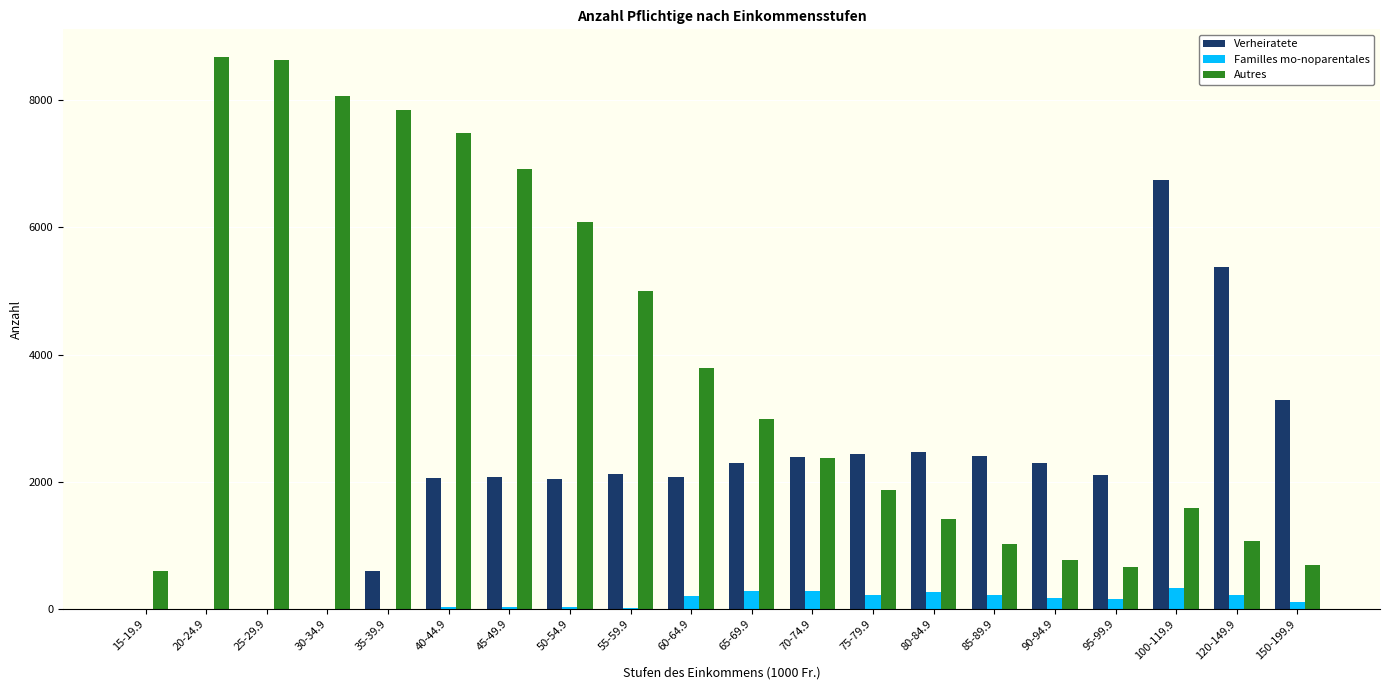

Count the number of data series in this chart.

3